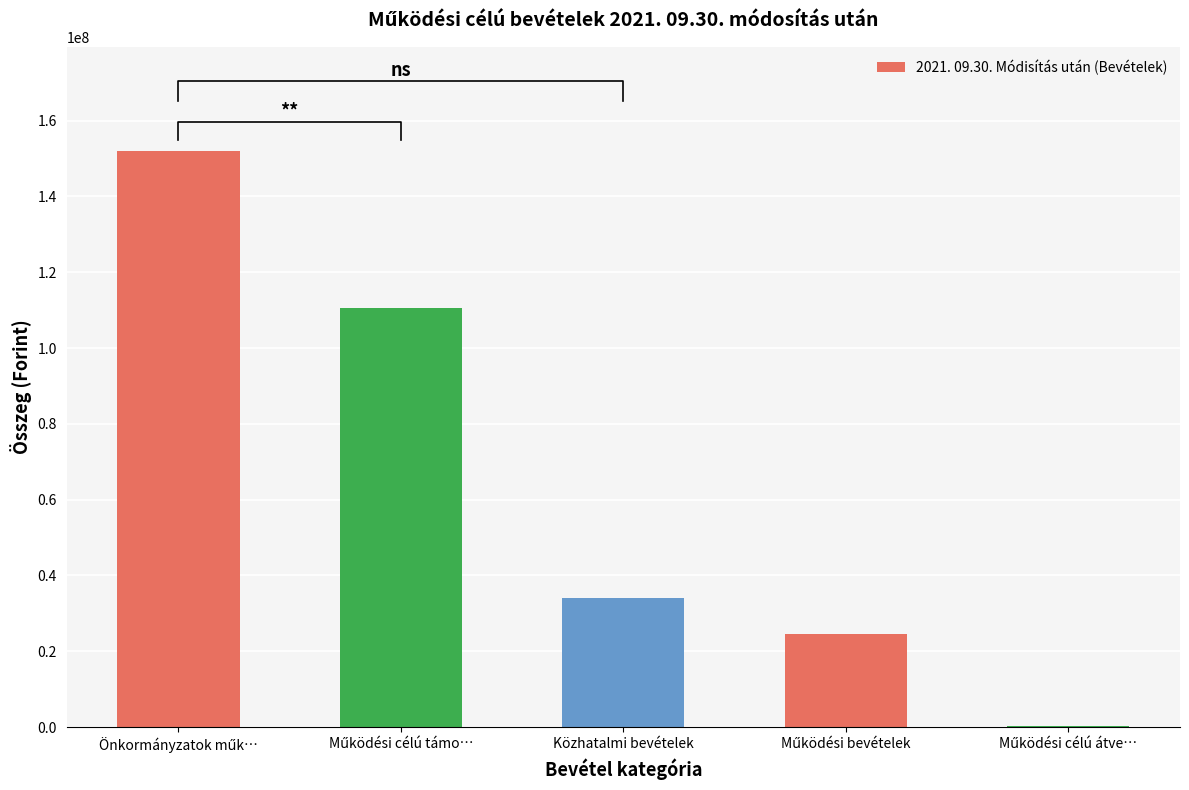

What is the minimum value shown in the chart?

280000